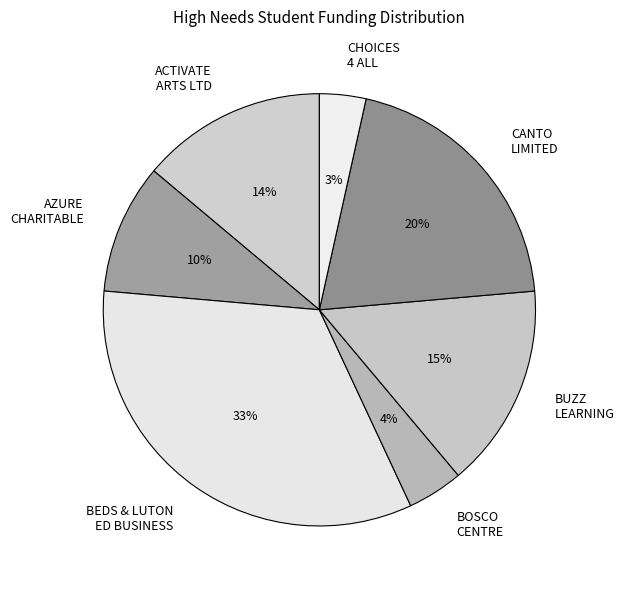

Between ACTIVATE ARTS LTD and BEDS & LUTON ED BUSINESS, which is larger?

BEDS & LUTON ED BUSINESS